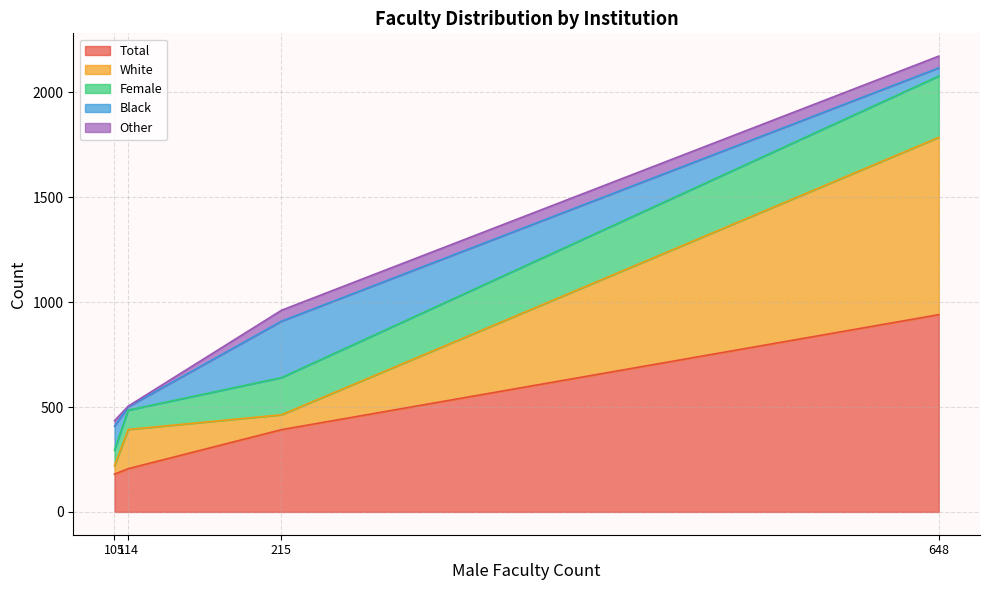

Does the chart display data point markers on the line(s)?

No